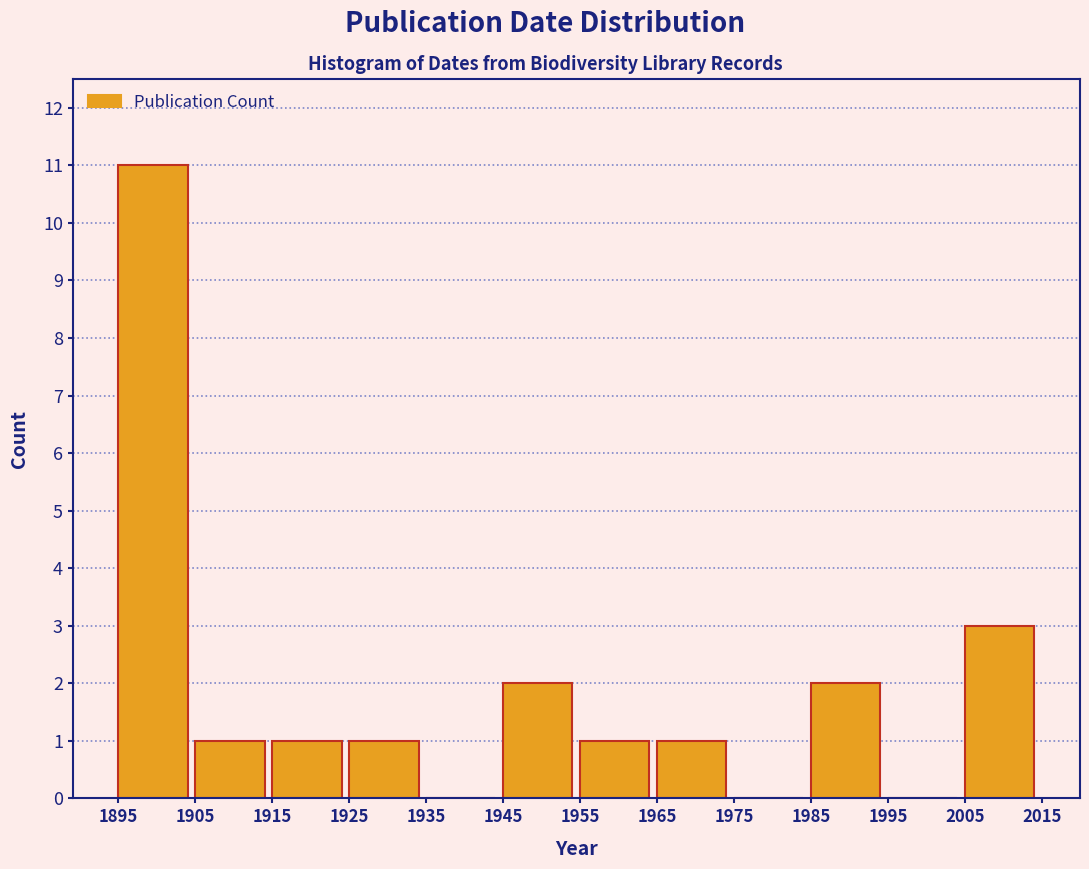

Reading left to right, list every bar in this chart as the range it spans on the x-axis followed by its height. The values are not printed on the chart, so give them approximately, as read against the axis.

1895 to 1905: 11
1905 to 1915: 1
1915 to 1925: 1
1925 to 1935: 1
1935 to 1945: 0
1945 to 1955: 2
1955 to 1965: 1
1965 to 1975: 1
1975 to 1985: 0
1985 to 1995: 2
1995 to 2005: 0
2005 to 2015: 3